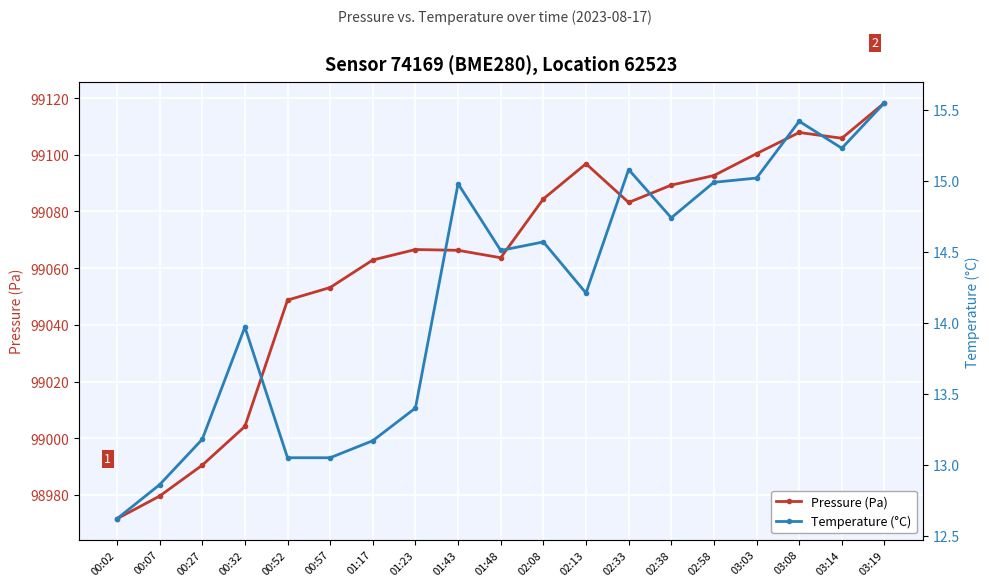

What is the lowest value of the Temperature (°C) series?

12.6